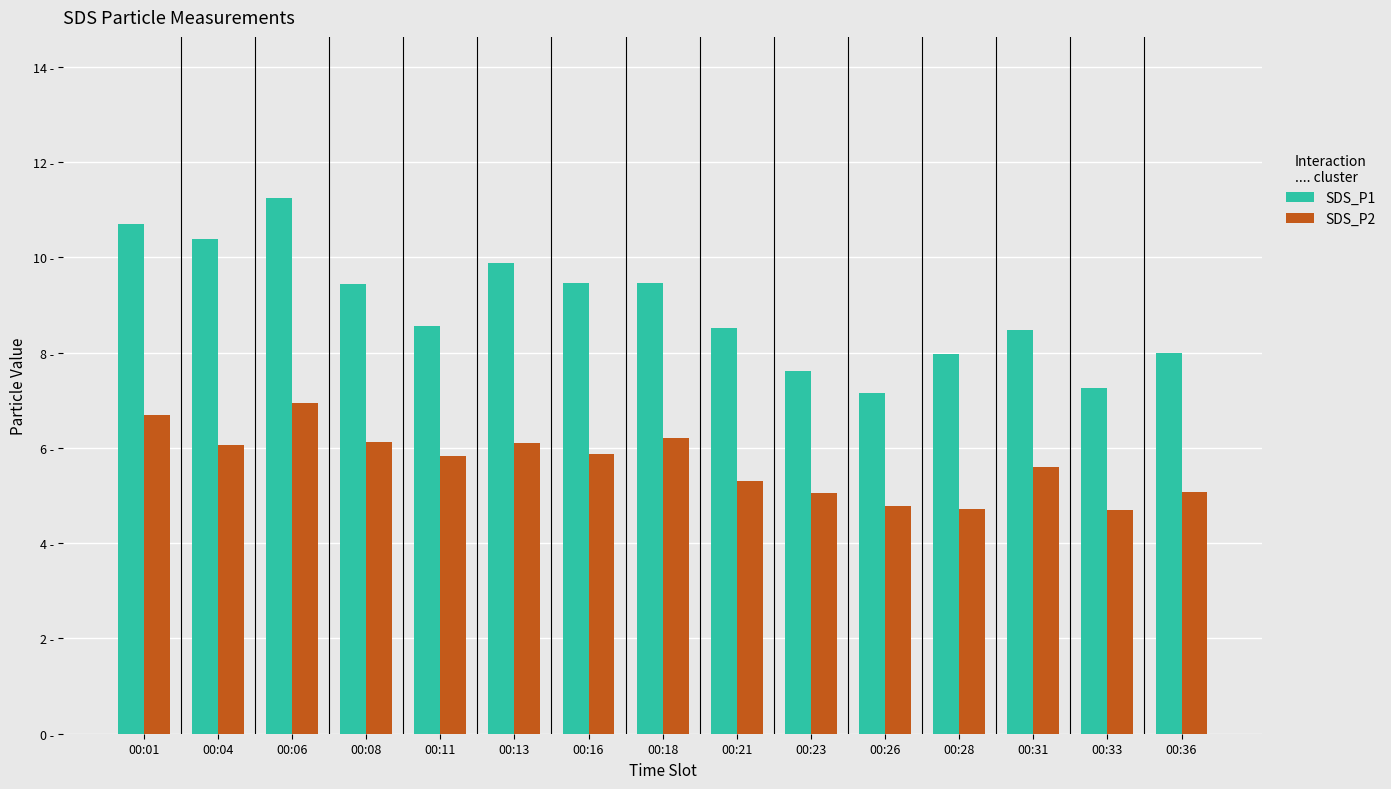

What is the smallest value displayed?

4.7